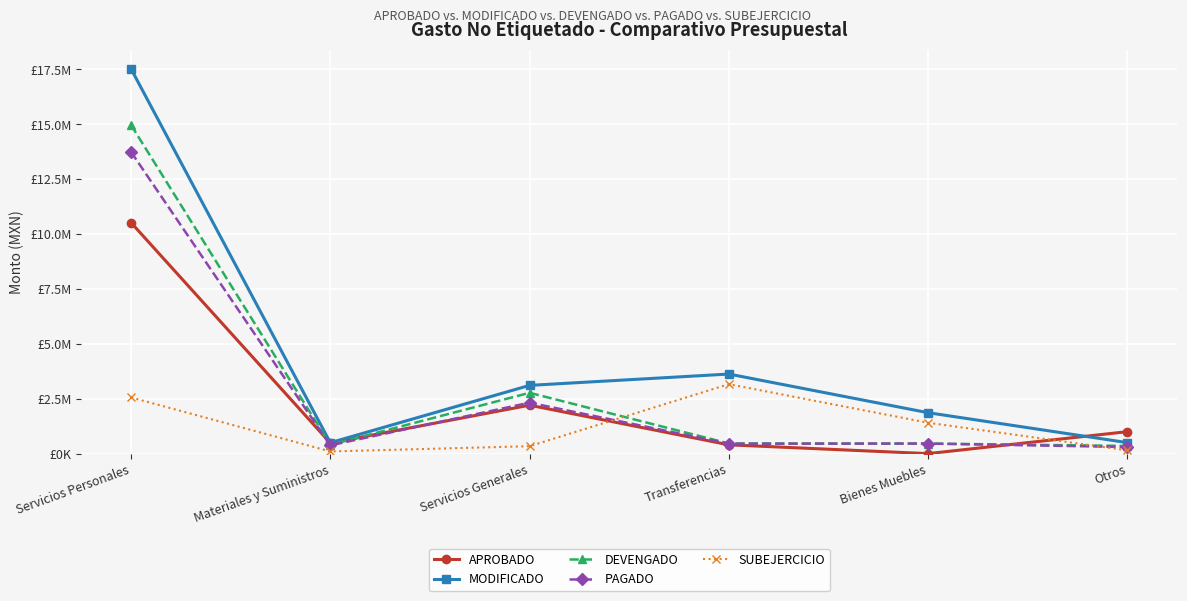

How many times do SUBEJERCICIO and PAGADO cross each other?

2